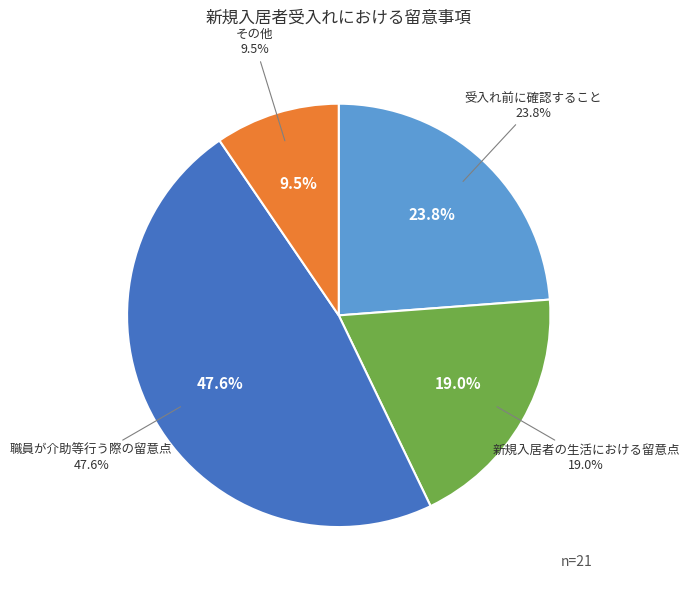

Is there any slice that represents more than half of the pie?

No